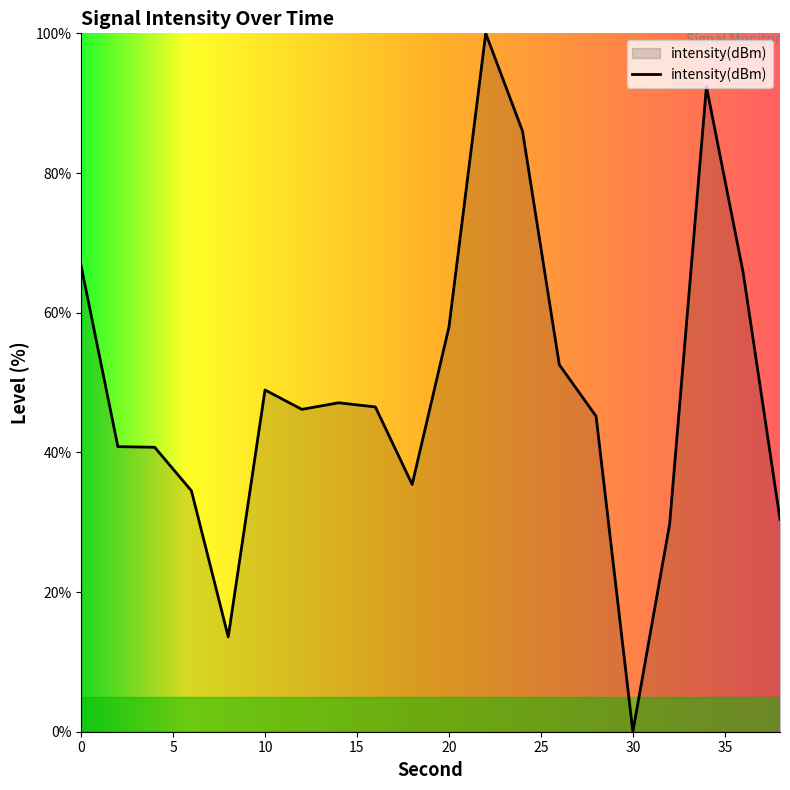

What is the maximum value shown in the chart?

100.0